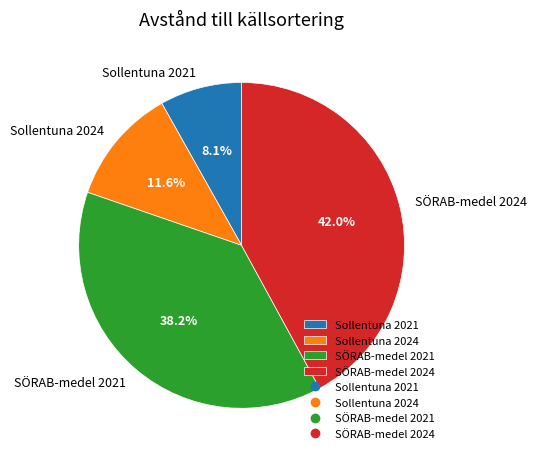

Is the sum of SÖRAB-medel 2024 and Sollentuna 2021 greater than half?

Yes